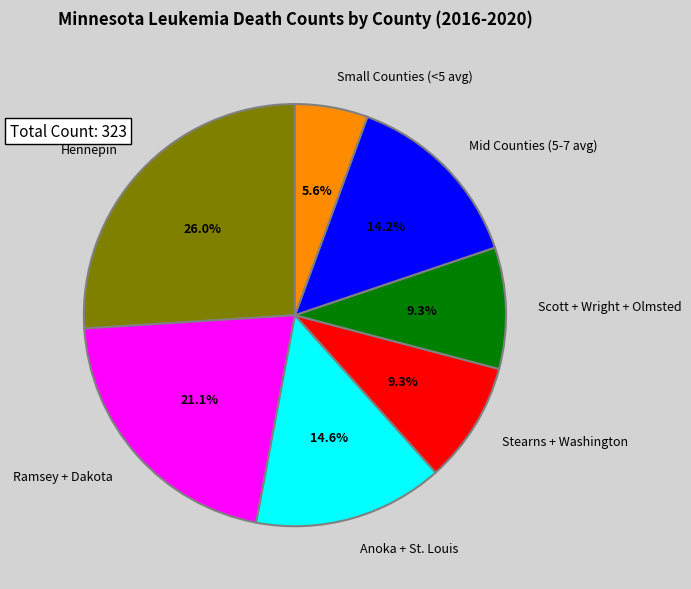

What is the smallest slice in the pie chart?

Small Counties (<5 avg)